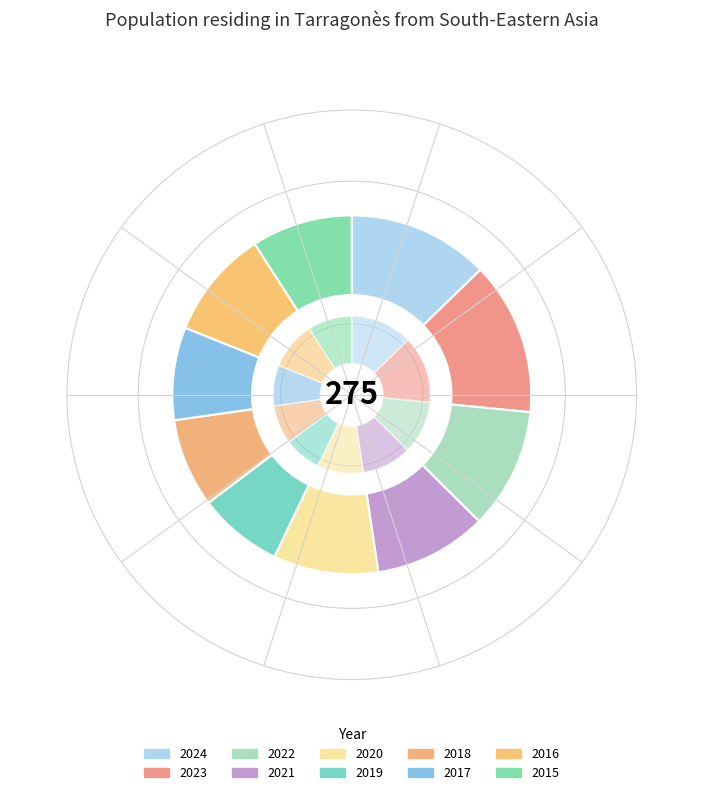

Count the number of slices in the pie.

10